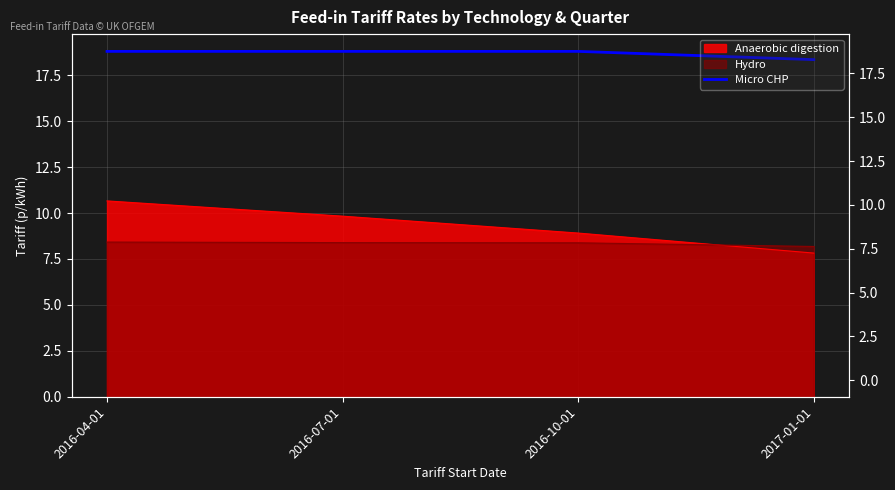

True or false: there are more than 1 points higher than both neighbors.

False